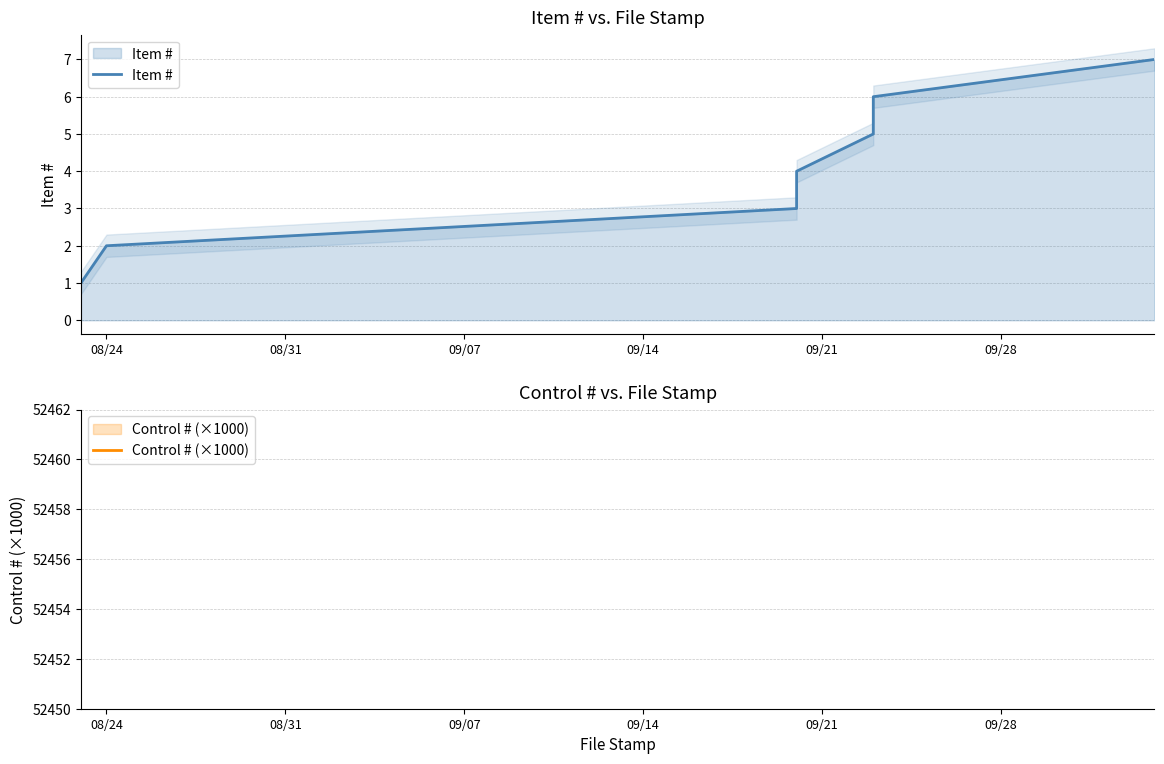

What is the minimum value shown in the chart?

1.0